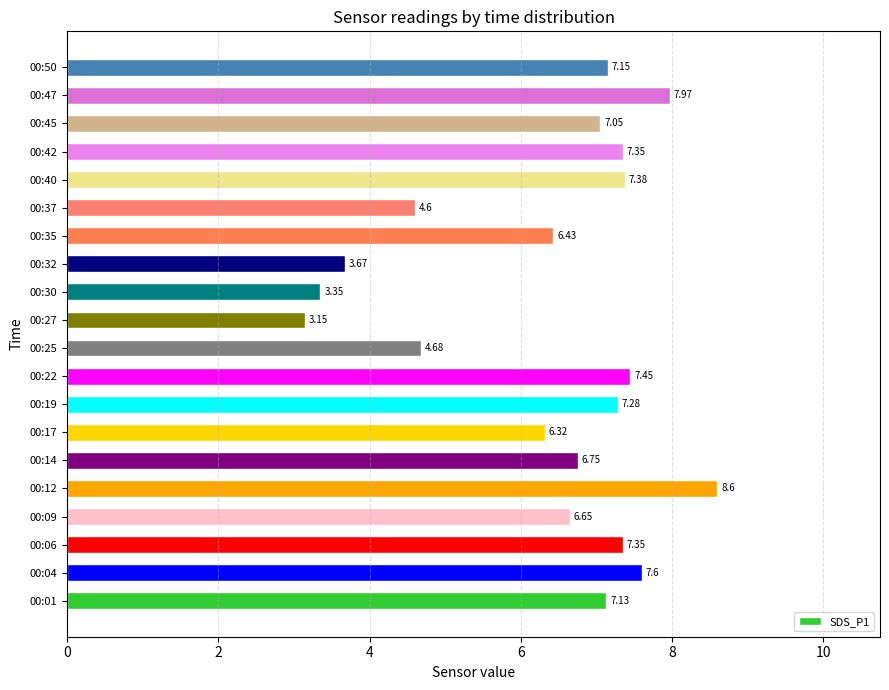

What is the sum of all values?

127.9